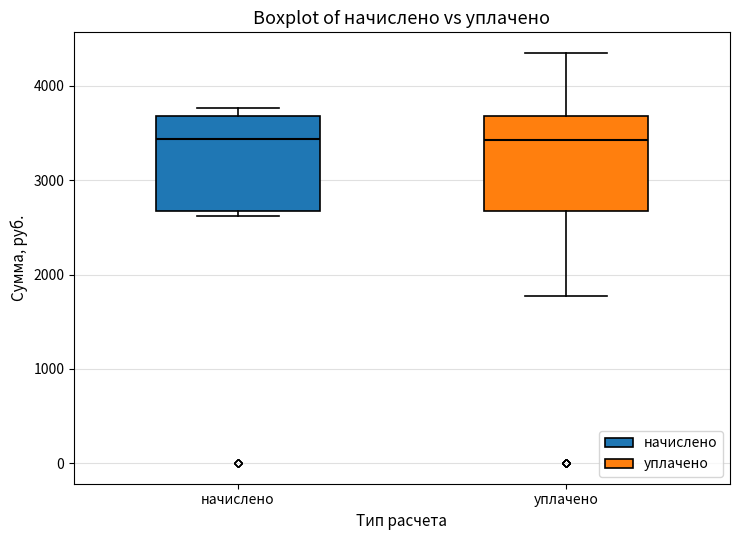

Reading left to right, transcribe this box plot: for each box, give where its median line is, the range the box spans, and where its two whiskers end, as read against the y-axis. The values are not printed on the chart, so give them approximately, as read against the axis.

начислено: median 3400, box 2700 to 3700, whiskers 2600 to 3800
уплачено: median 3400, box 2700 to 3700, whiskers 1800 to 4300